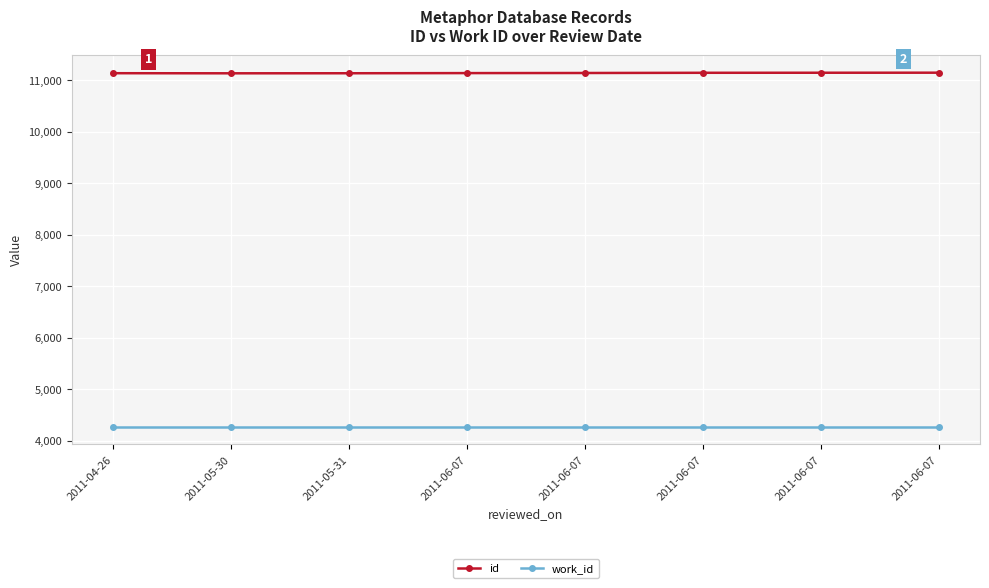

What is the spread (max minus min) of values at 2011-06-07?

6871